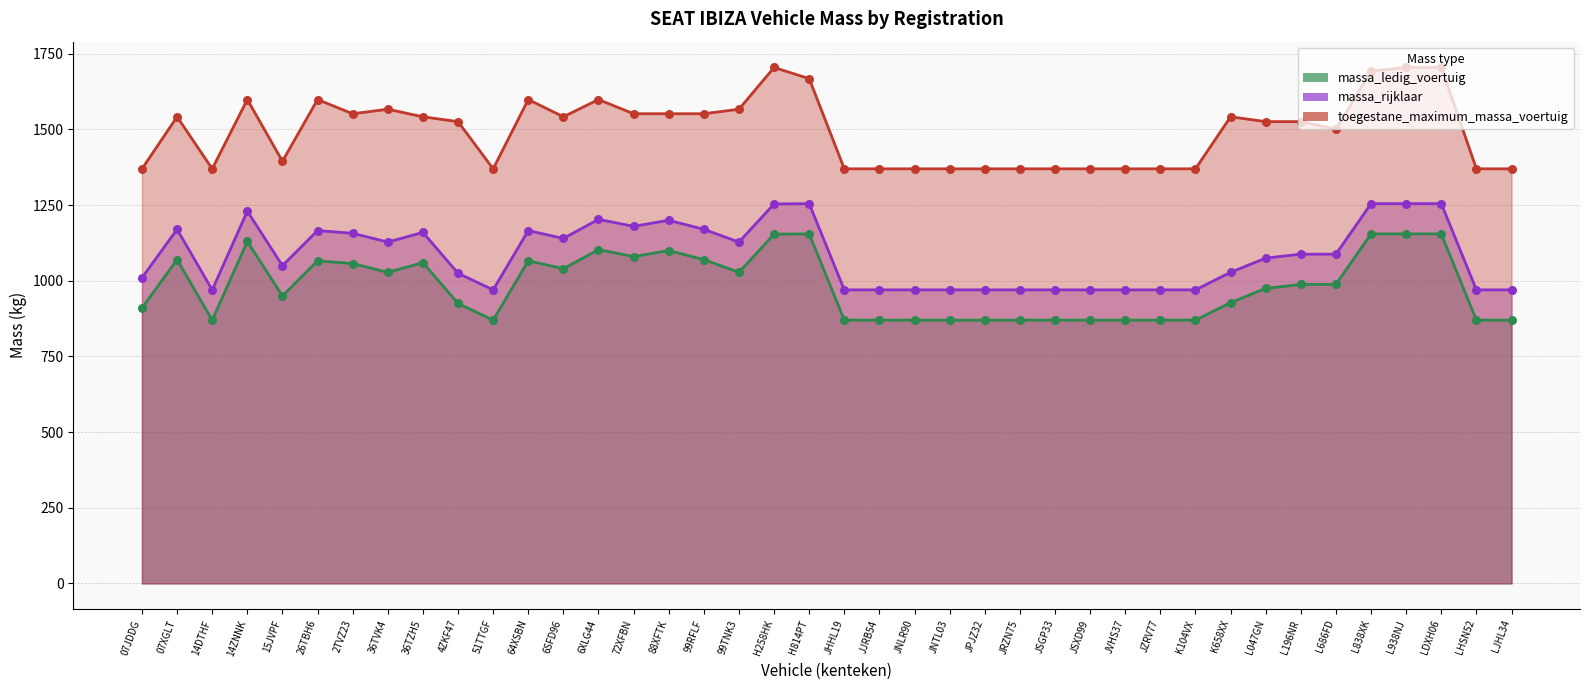

Which series reaches the maximum Y coordinate?

toegestane_maximum_massa_voertuig (line)